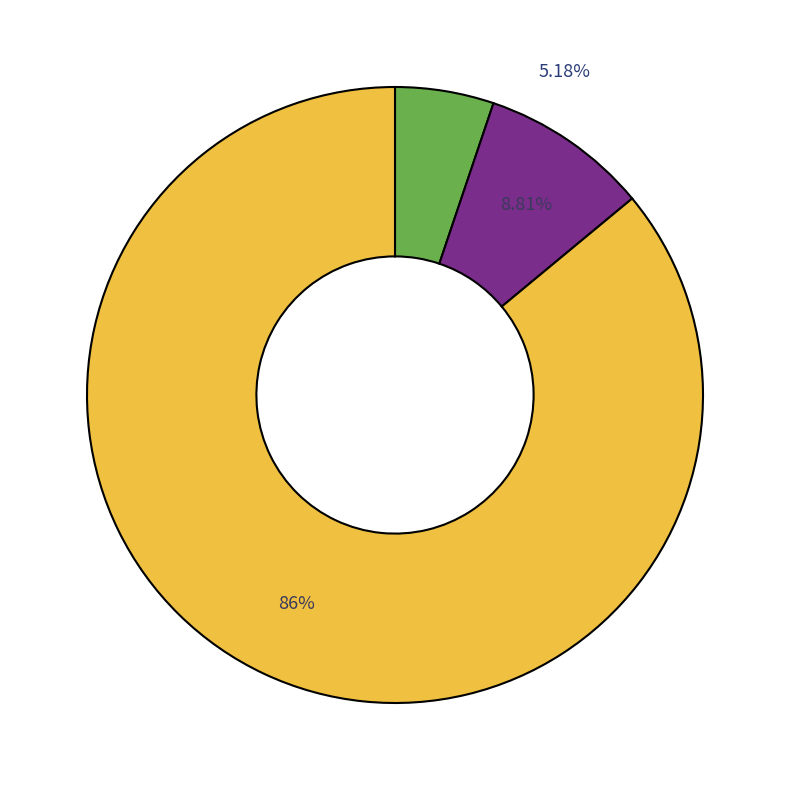

To the nearest percent, what percentage of the pie is Seekonk?

9%